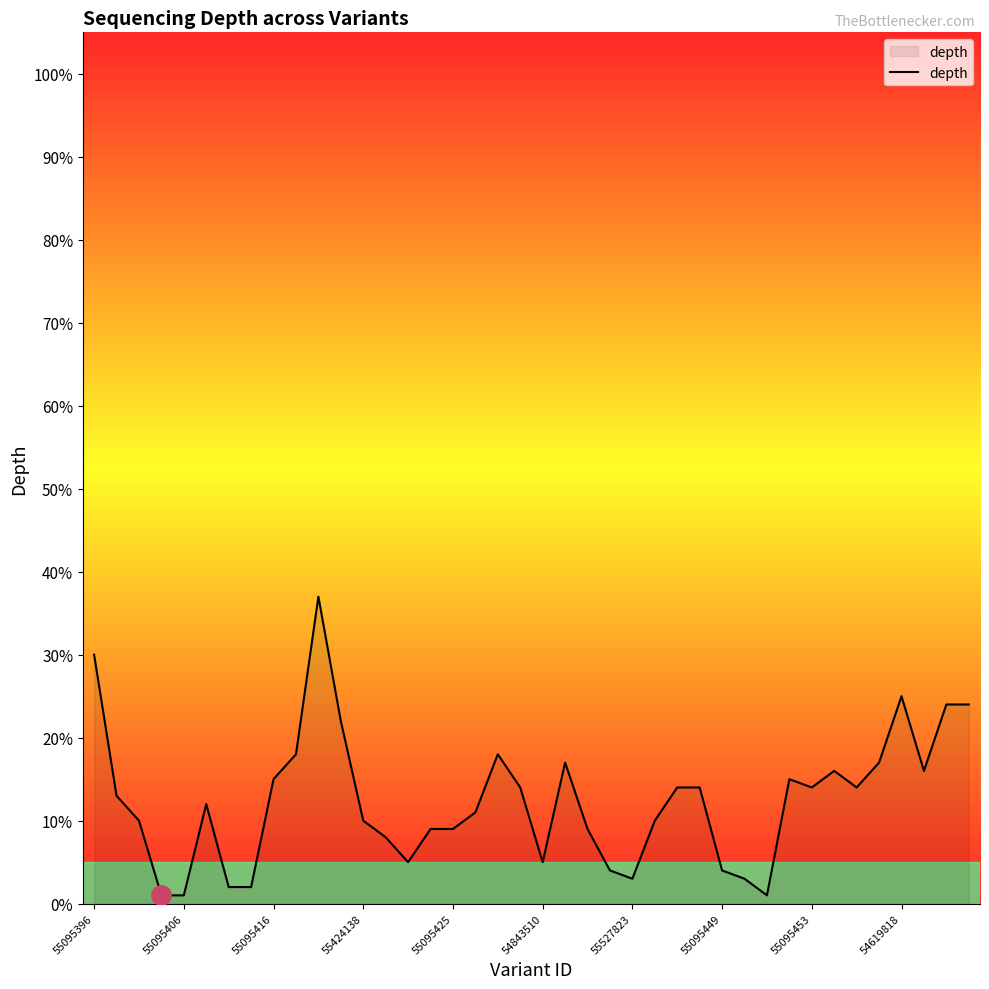

What is the greatest value displayed?

37